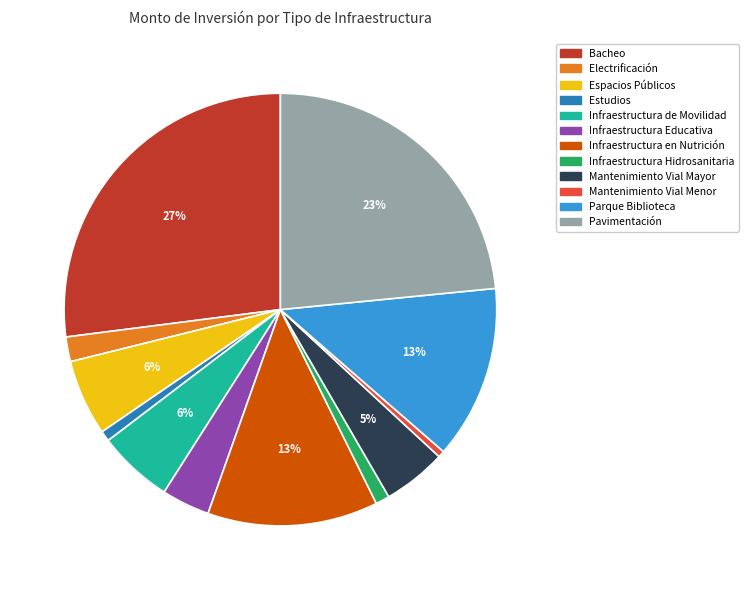

Does Bacheo represent more than half of the total?

No